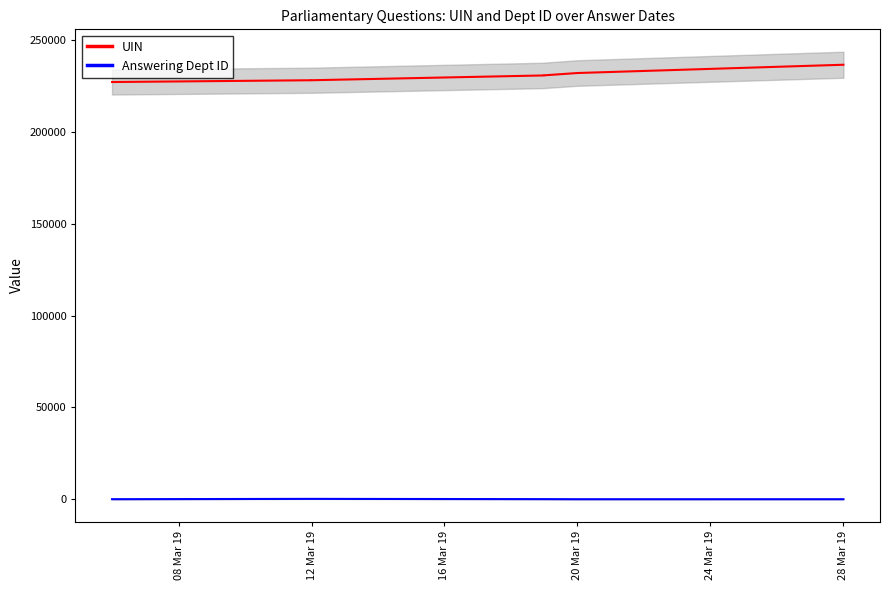

True or false: UIN and Answering Dept ID cross at least once.

False